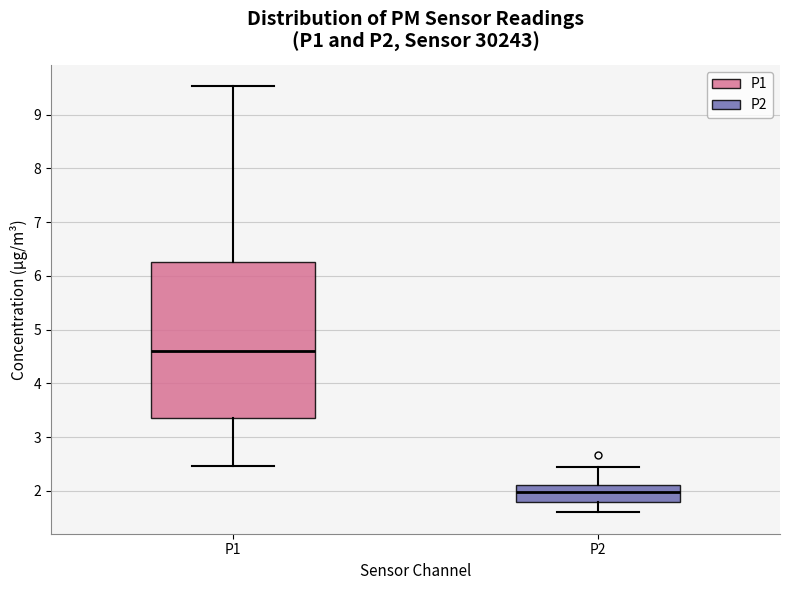

Which box is the tallest, from its lower edge to its upper edge?

P1